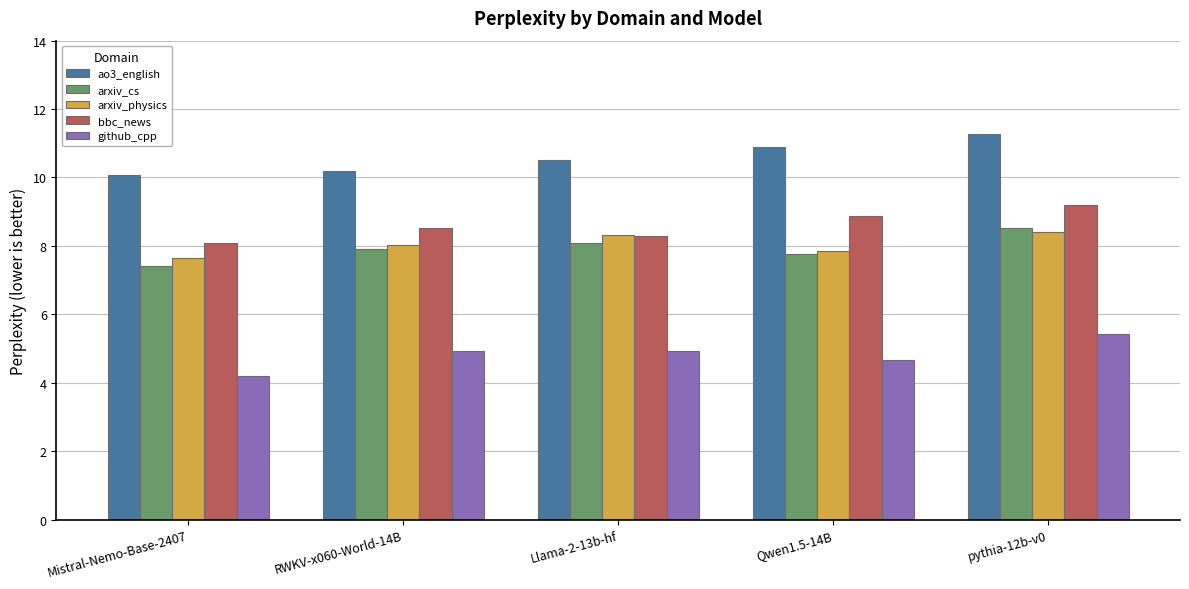

The bbc_news series shows 8.1 at Mistral-Nemo-Base-2407. True or false?

True